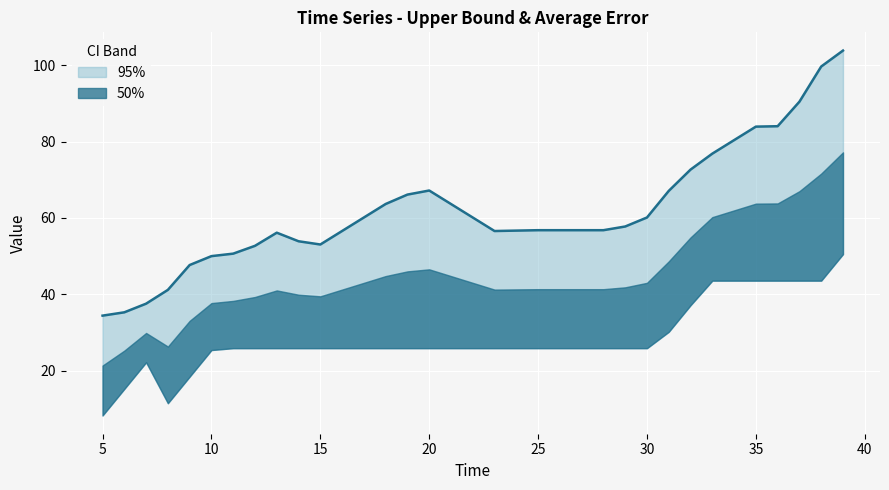

True or false: the data shows 31 at 31.

True